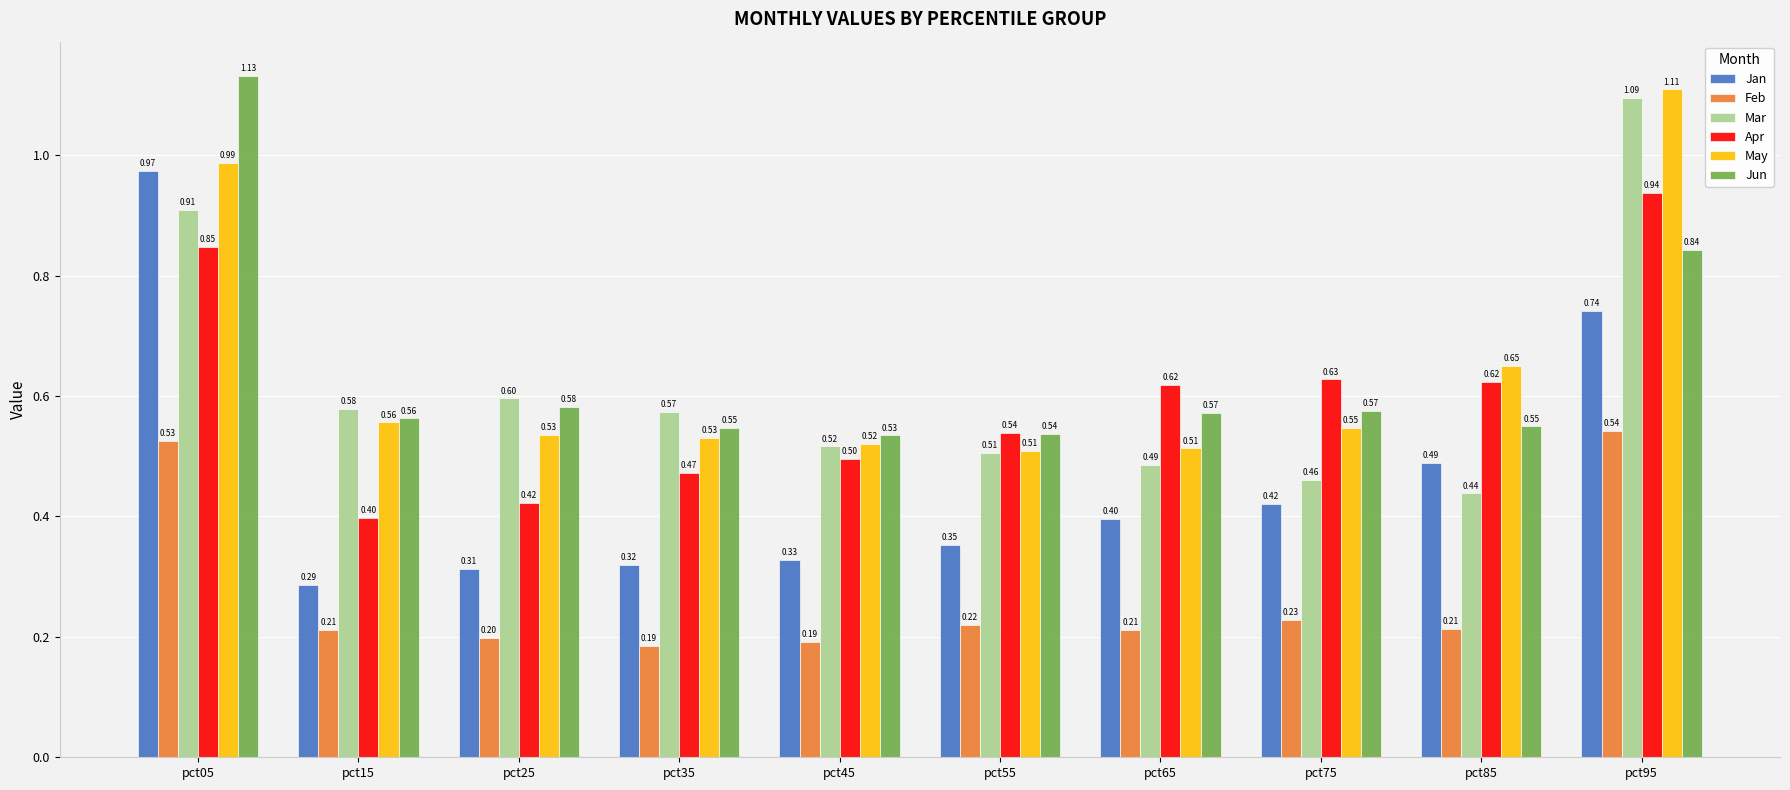

What is the difference between the highest and lowest values at pct65?

0.4